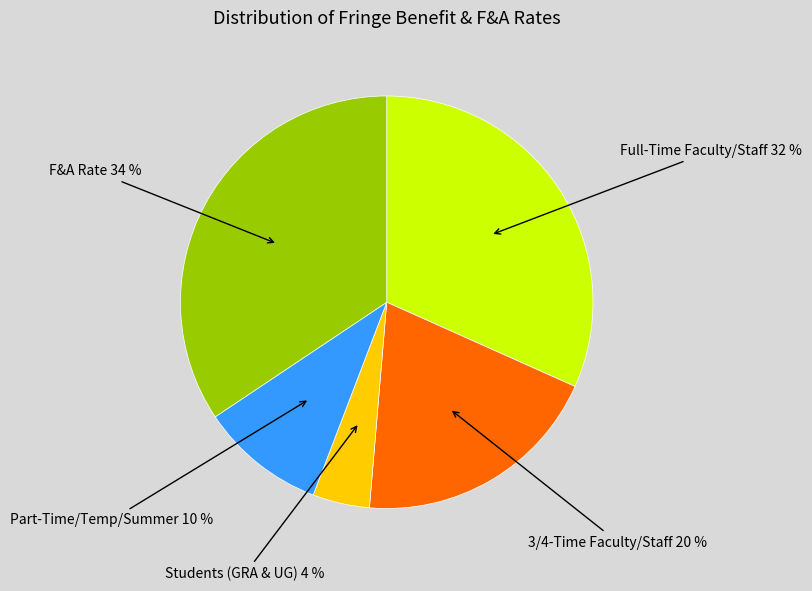

Count the number of slices in the pie.

5